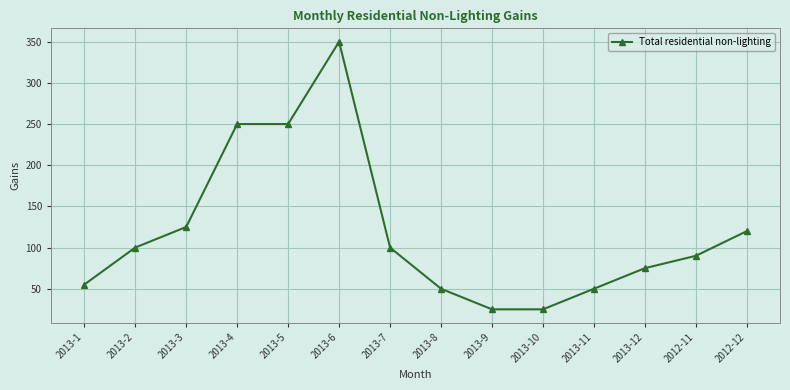

The chart shows a value of 55 at 2013-1. True or false?

True